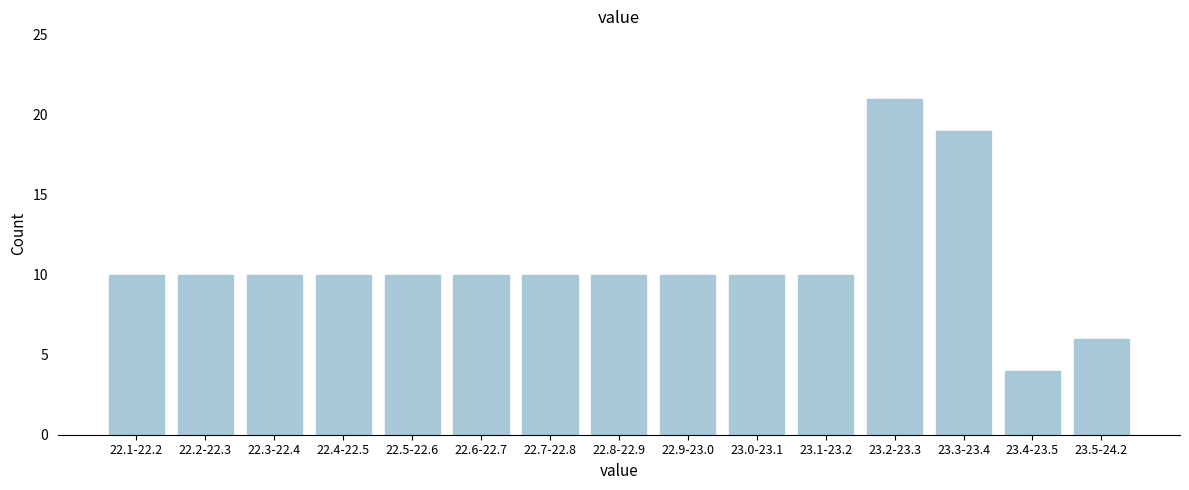

Reading left to right, list all the values displayed in this chart.

22.1-22.2=10	22.2-22.3=10	22.3-22.4=10	22.4-22.5=10	22.5-22.6=10	22.6-22.7=10	22.7-22.8=10	22.8-22.9=10	22.9-23.0=10	23.0-23.1=10	23.1-23.2=10	23.2-23.3=21	23.3-23.4=19	23.4-23.5=4	23.5-24.2=6